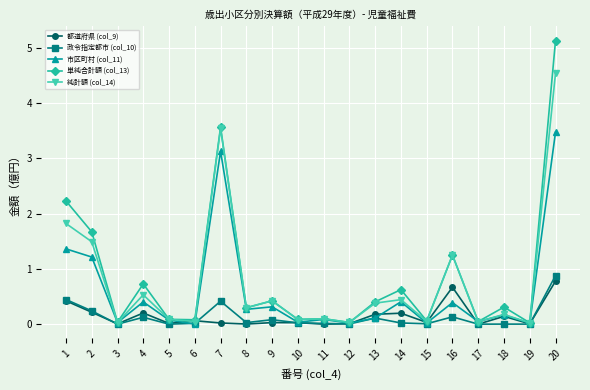

What is the difference between the maximum and minimum values in the 市区町村 (col_11) series?

3.5